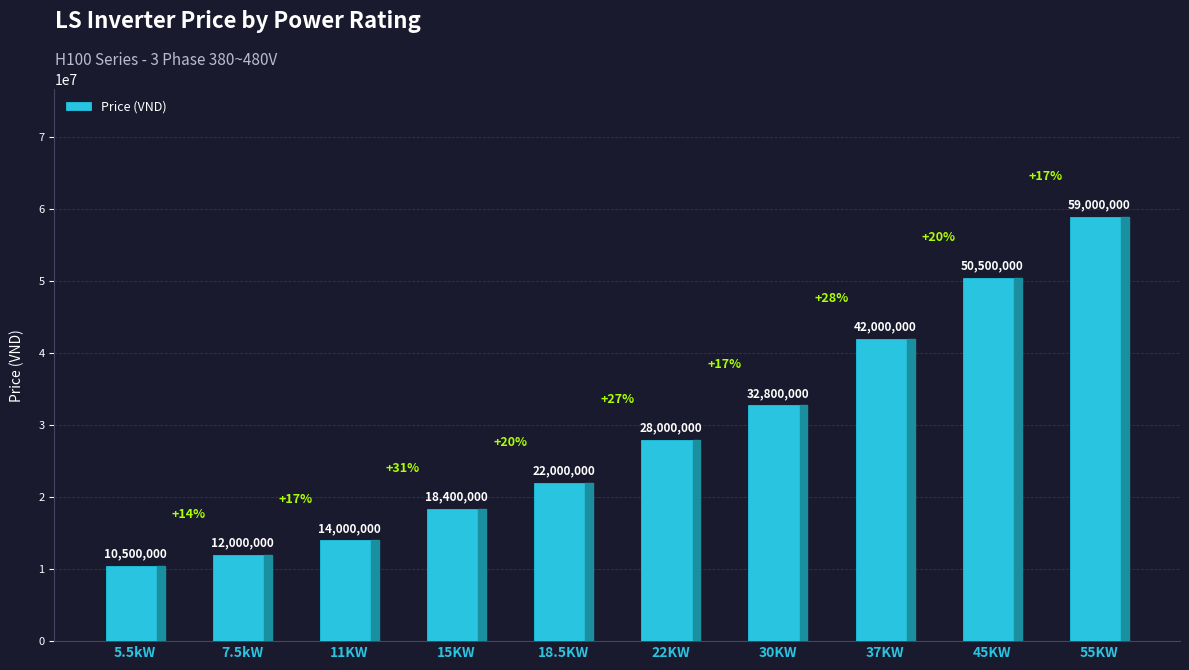

What is the average value?

28920000